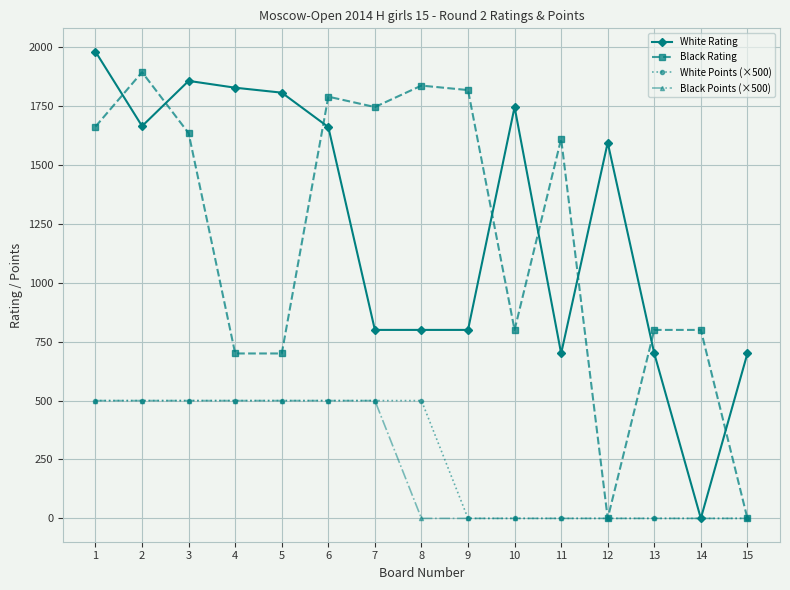

Which series has the largest total across all categories?

White Rating